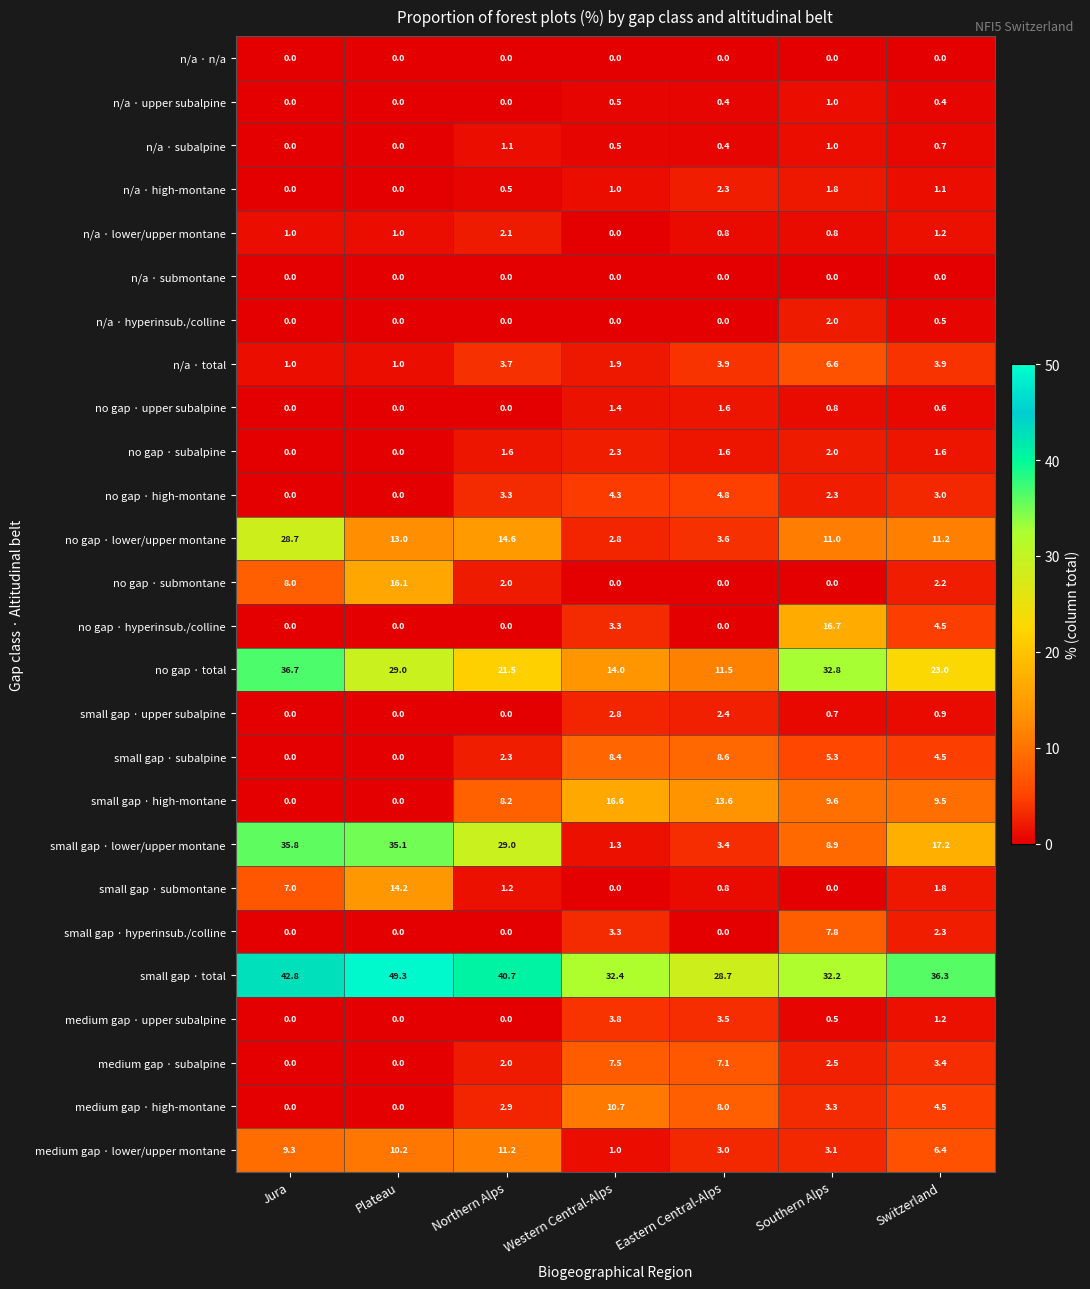

Which series has the largest total across all categories?

small gap · total